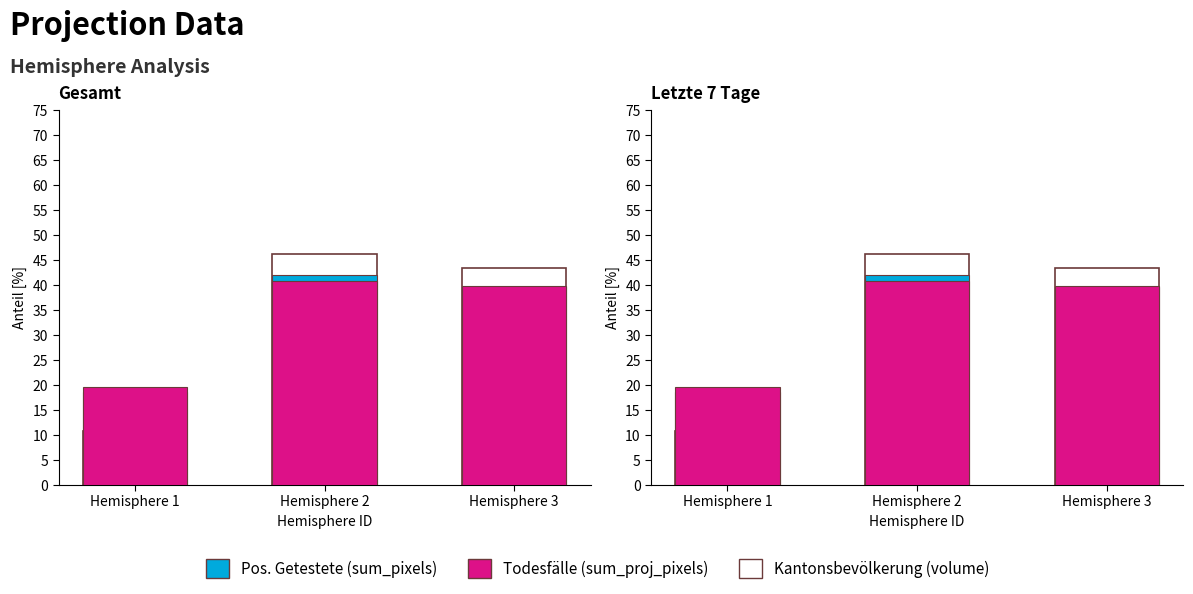

Is it true that Pos. Getestete equals 18.5 at Hemisphere 1?

True